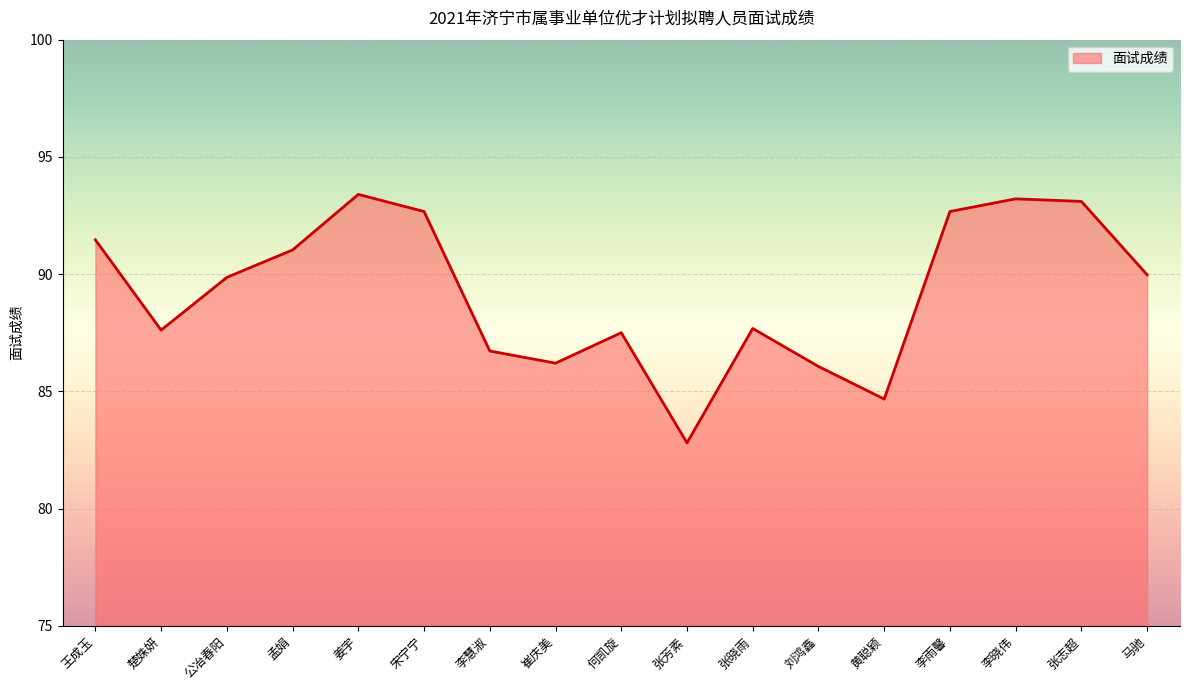

Which has a higher value, 张志超 or 刘鸿鑫?

张志超